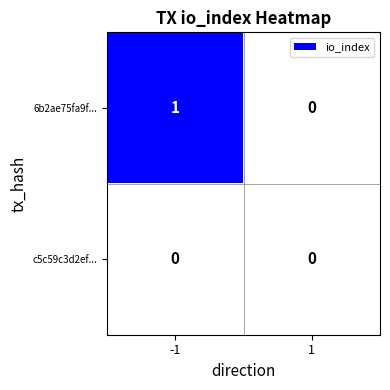

True or false: c5c59c3d2ef... has a value of 0 at -1.

True